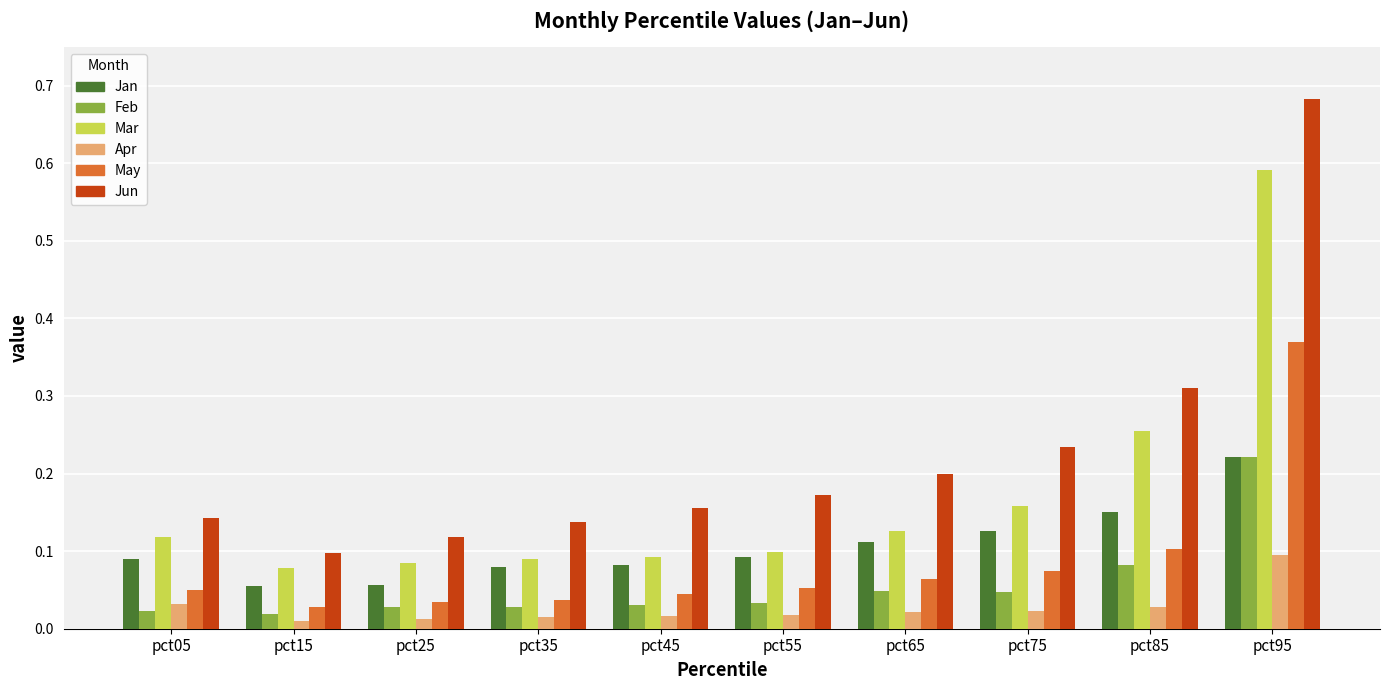

The value of Jun at pct45 is 0.2. True or false?

True